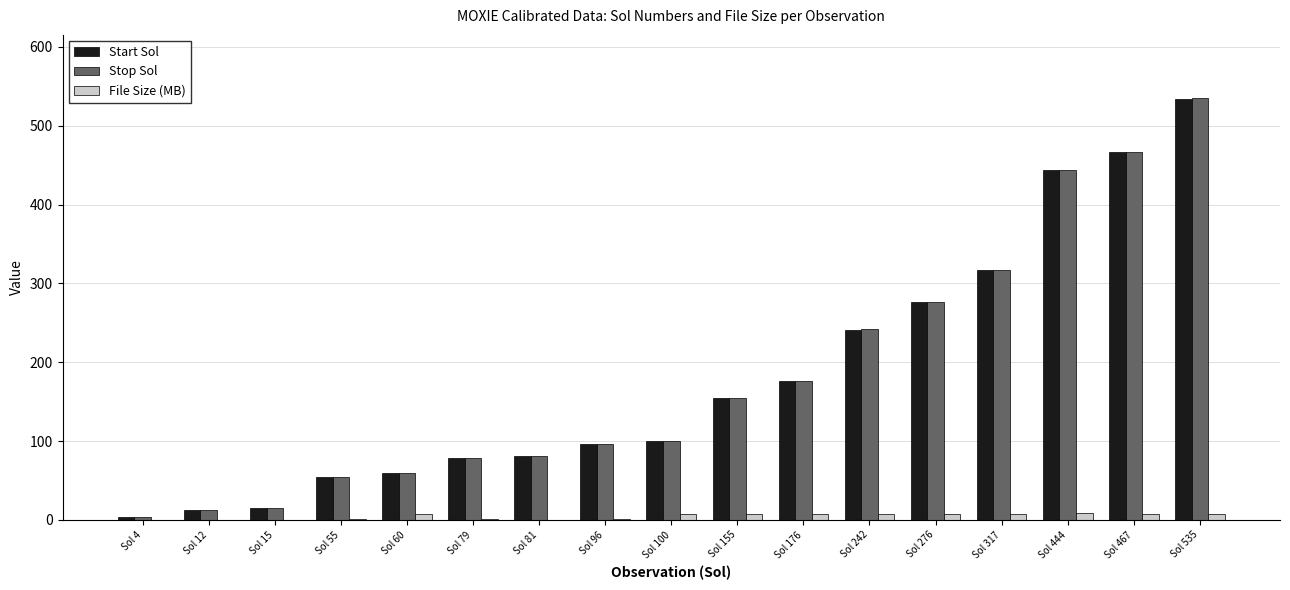

What is the spread (max minus min) of values at Sol 81?

80.5